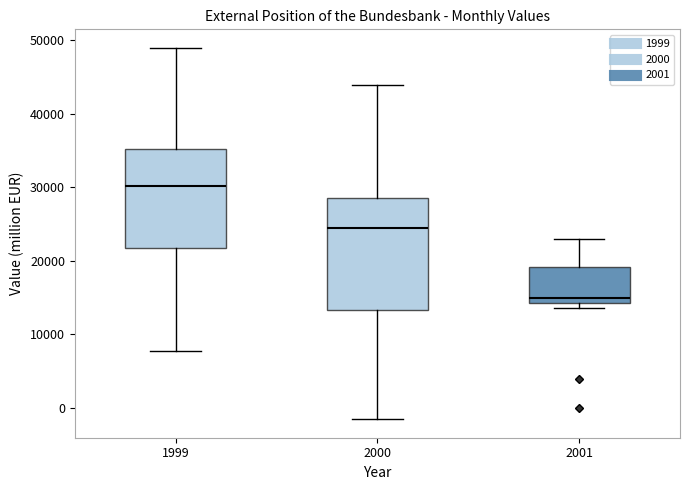

Which box is the tallest, from its lower edge to its upper edge?

2000